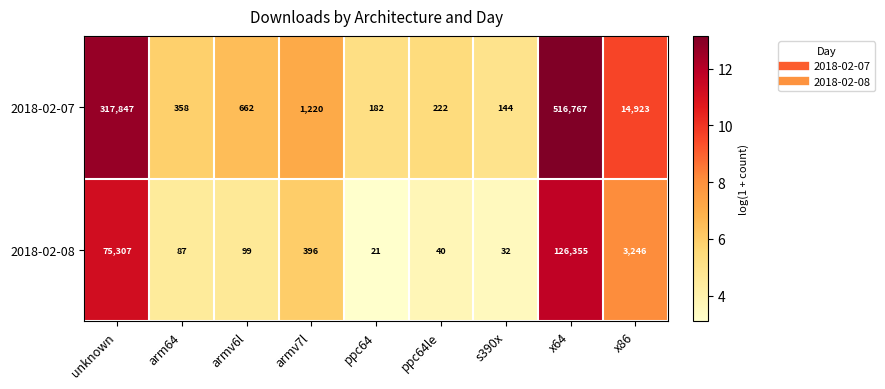

What is the sum of all 2018-02-07 values?

852325